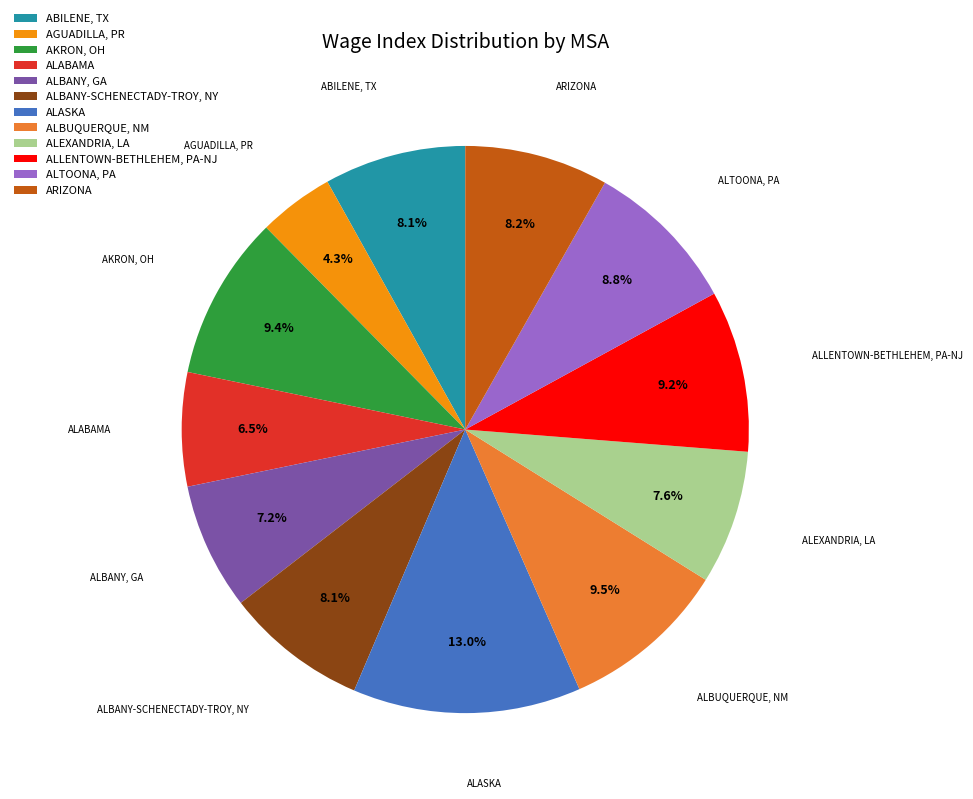

Does any single category account for the majority?

No